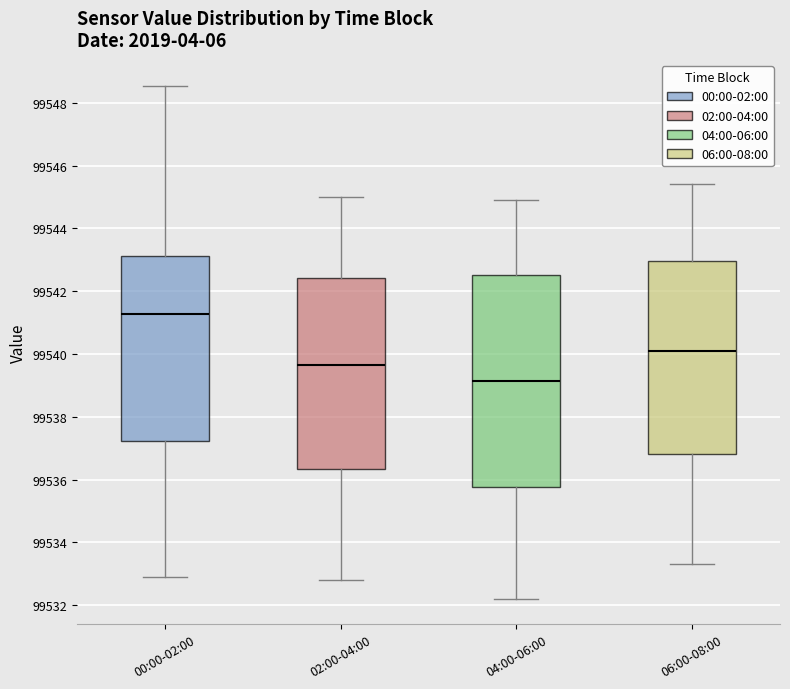

Which box has the highest median line?

00:00-02:00